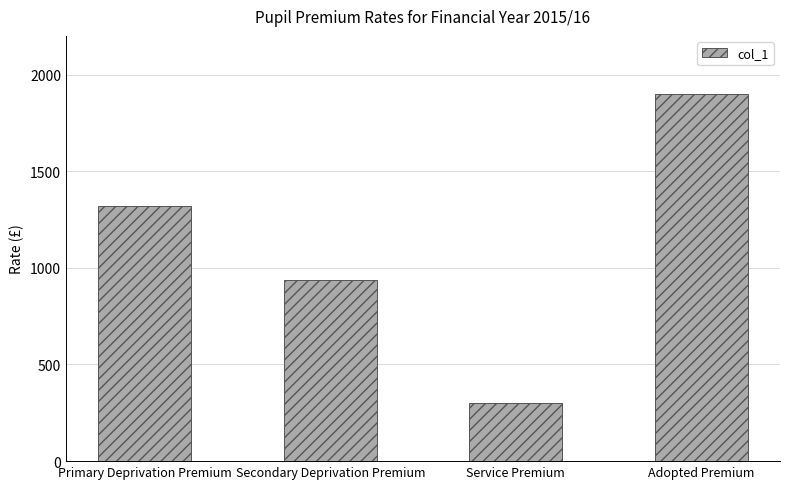

Reading right to left, what are all the values shown in this chart?

1900	300	935	1320